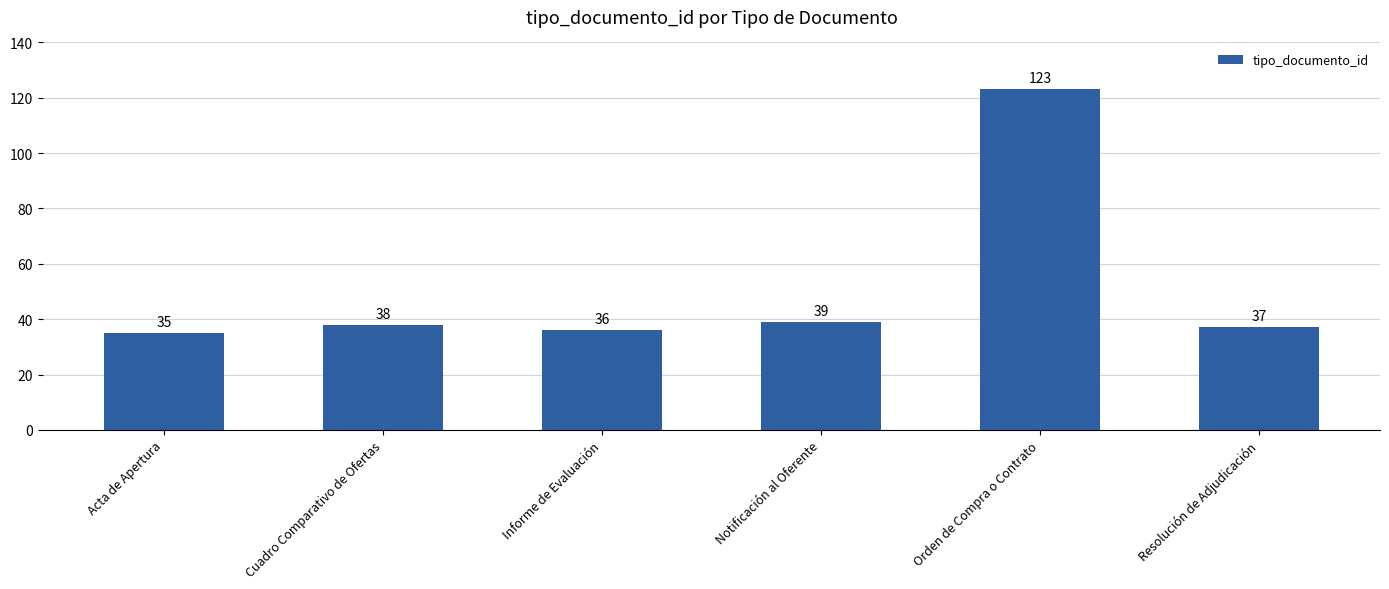

What is the approximate value at Acta de Apertura, to the nearest 5?

35